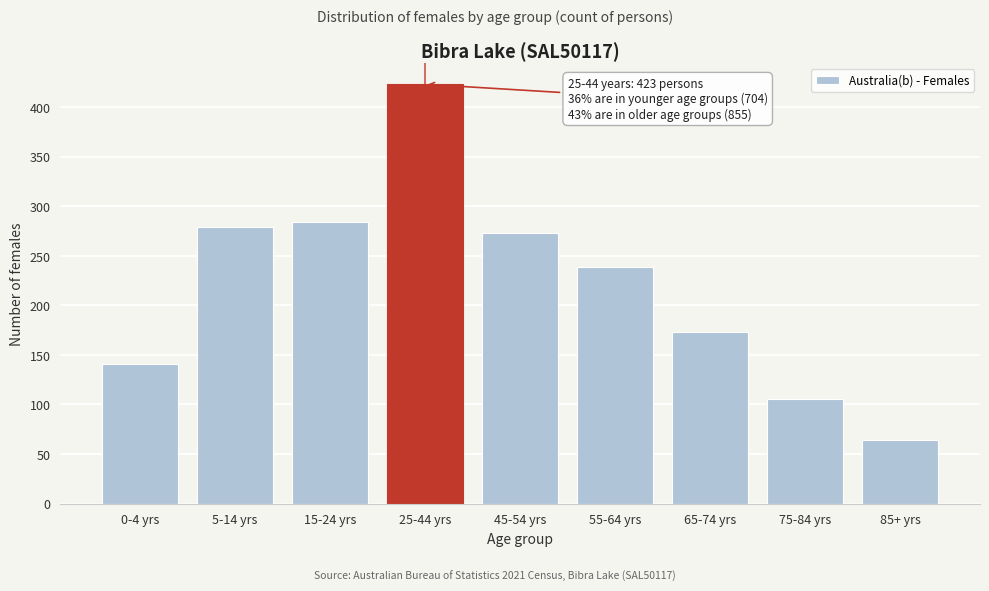

Reading left to right, what are all the values shown in this chart?

141	279	284	423	273	239	173	106	64